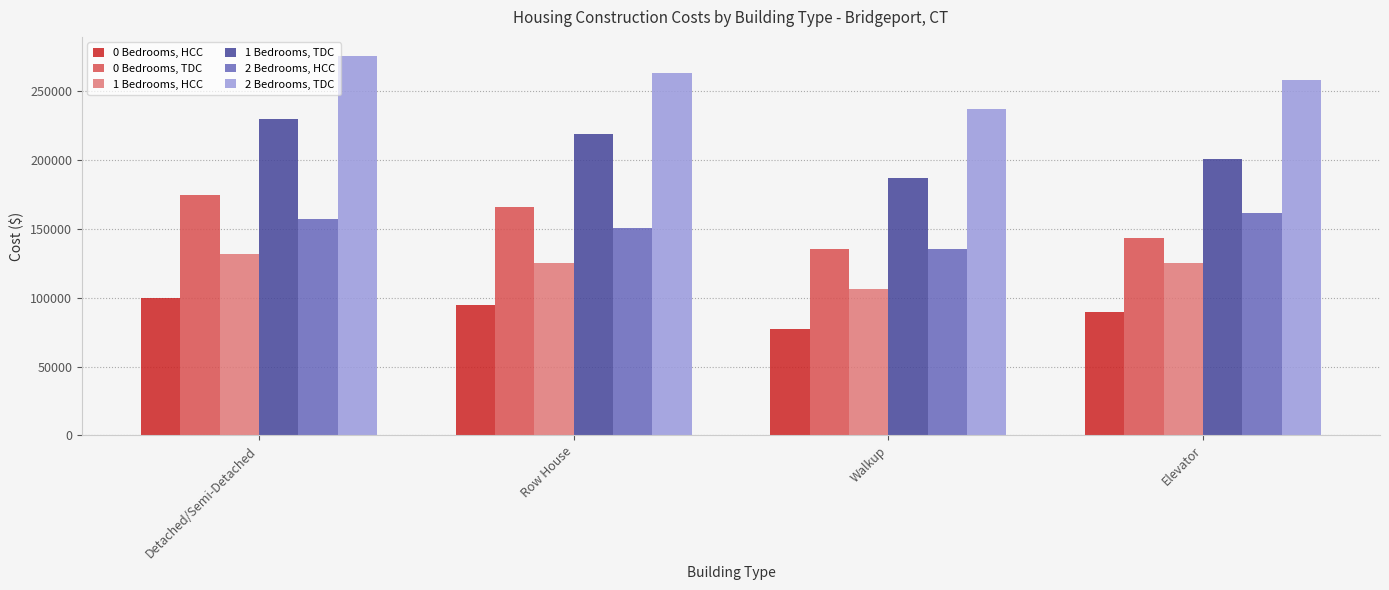

What is the difference between the 0 Bedrooms, HCC values at Elevator and Detached/Semi-Detached?

10039